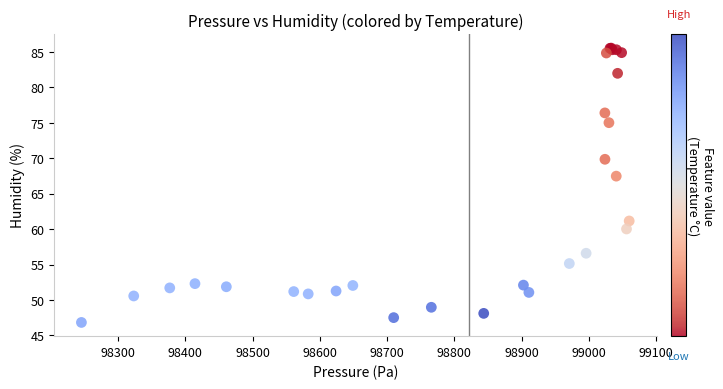

What Y value in the scatter plot is closest to 66?

67.5